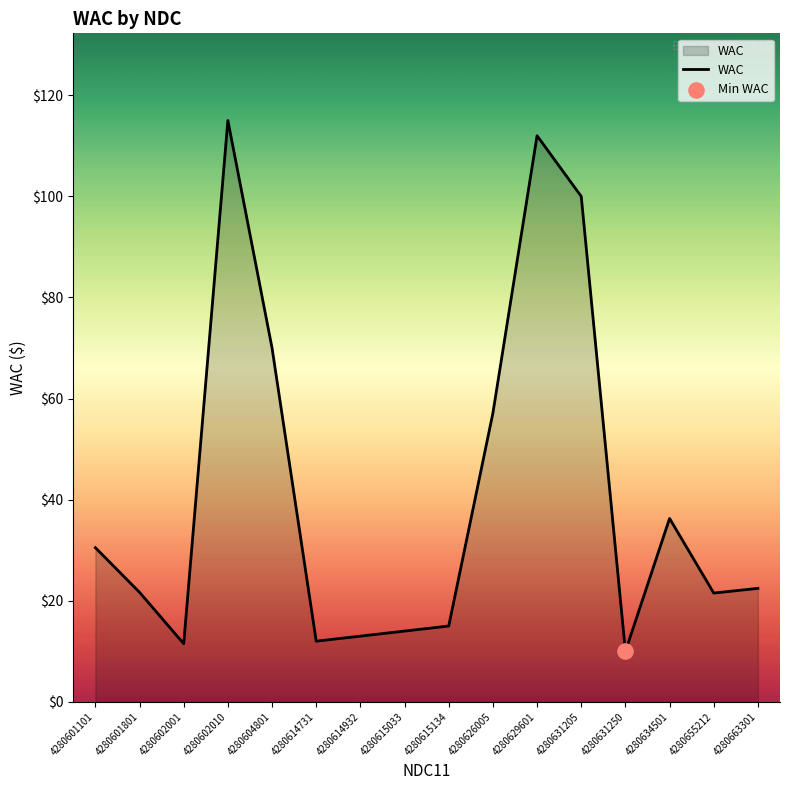

Approximately how many times larger is the value at 4280663301 compared to 4280631205?

0.2